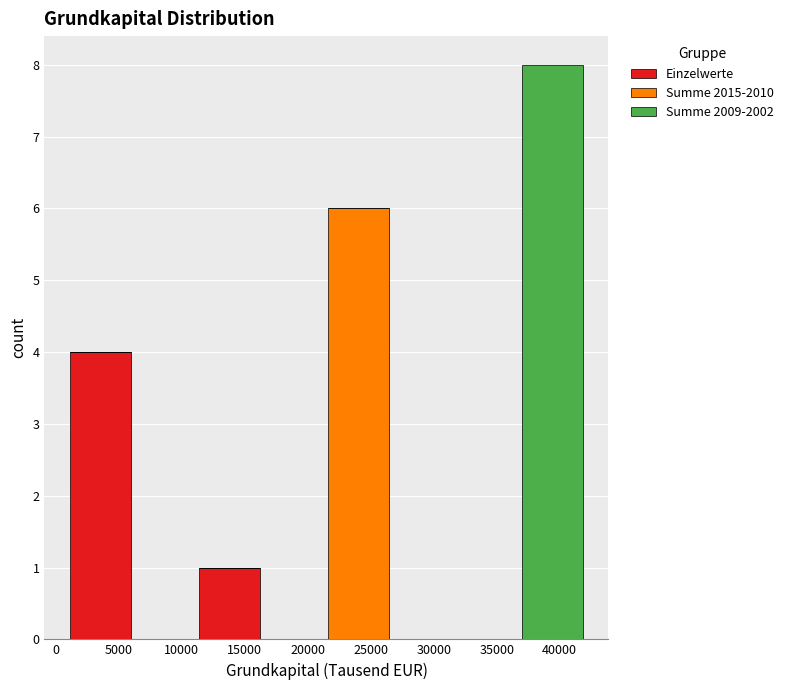

Reading left to right, transcribe this chart: for each stacked bar, give the range it covers on the x-axis and its total height. Neither the bar edges nor the heights are printed on the chart, so give them approximately, as read against the axes.

1000 to 6000: 4
6000 to 11000: 0
11000 to 16500: 1
16500 to 21500: 0
21500 to 26500: 6
26500 to 31500: 0
31500 to 37000: 0
37000 to 42000: 8